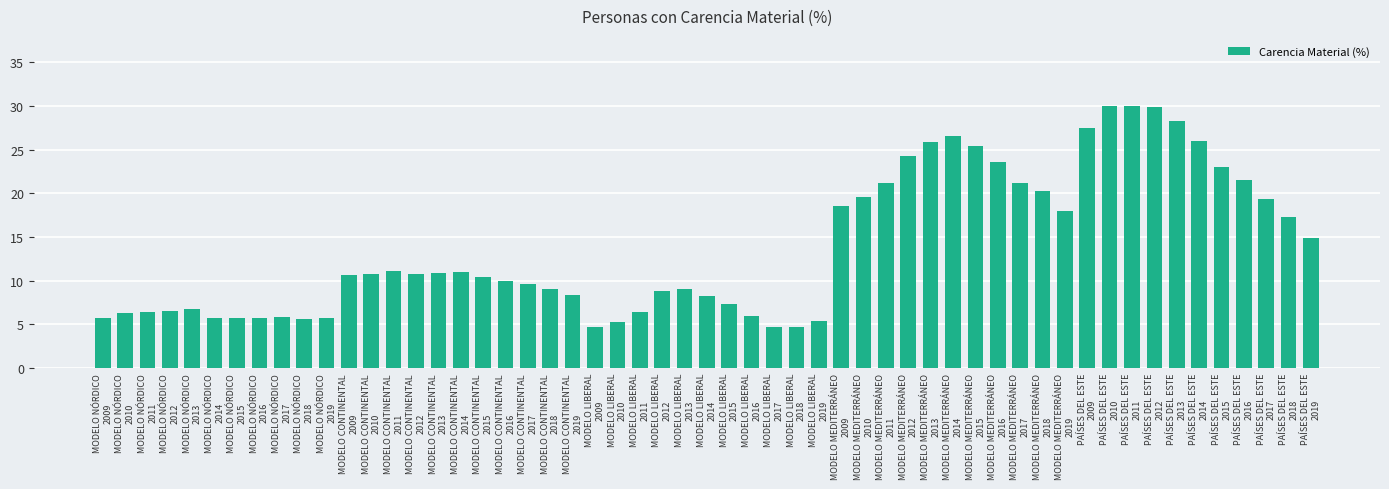

What is the minimum value shown in the chart?

4.7